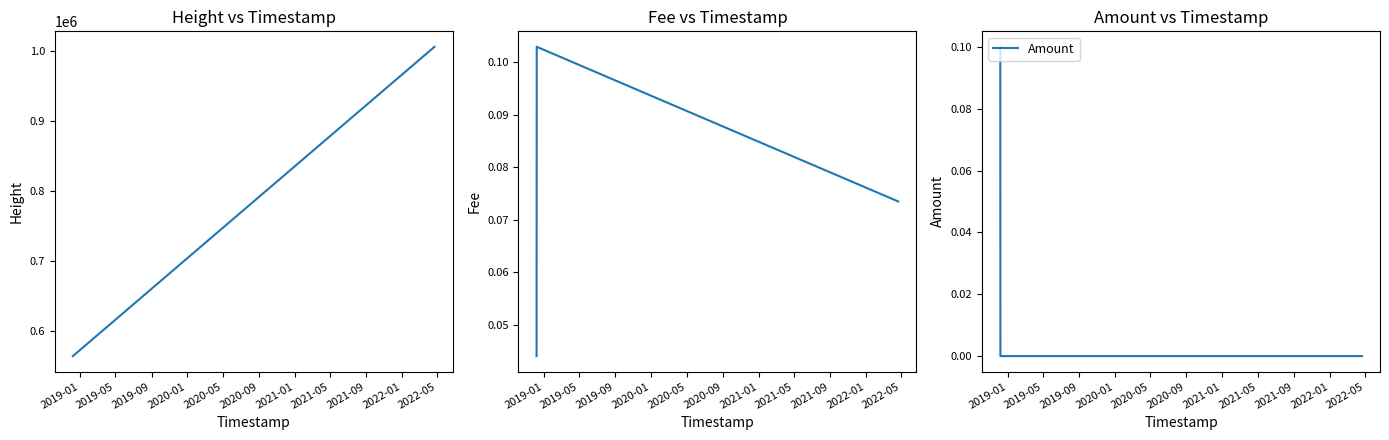

What is the sum of all Amount values?

0.1